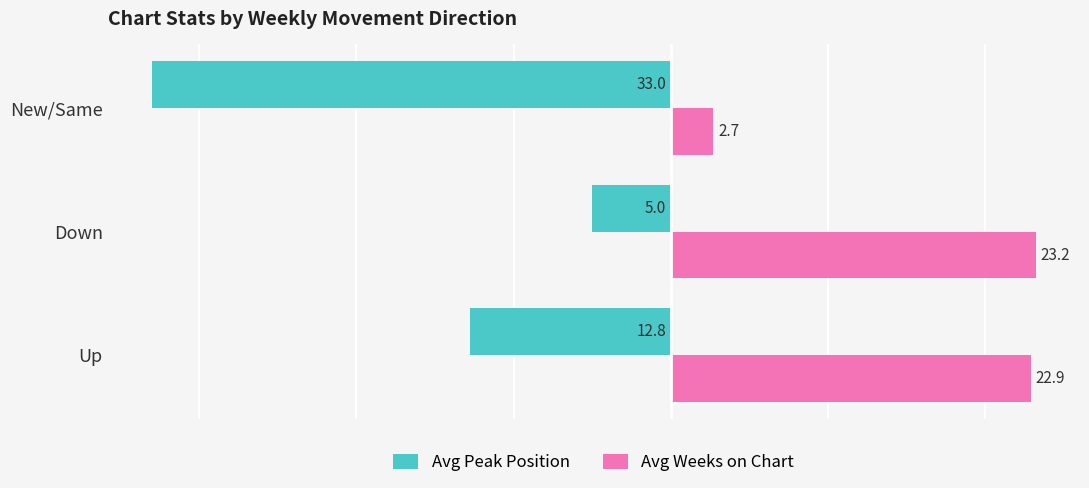

Which label corresponds to the largest value in the chart?

Down